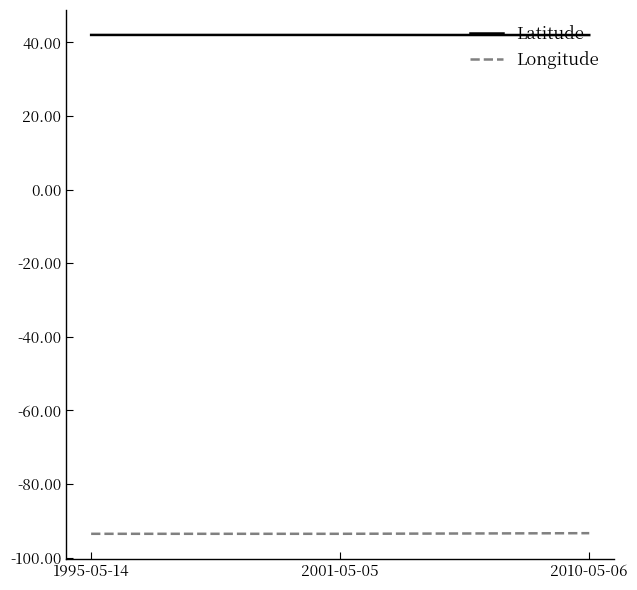

What is the total value across all series at 1995-05-14?

-51.5